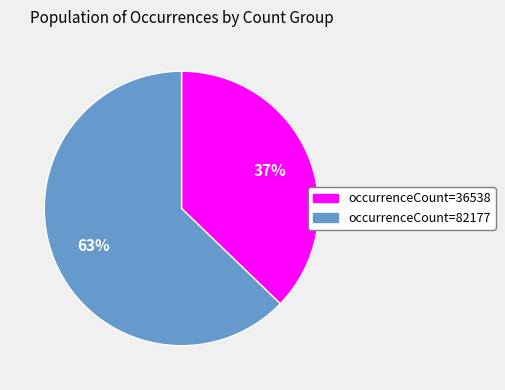

To the nearest percent, what percentage of the pie is occurrenceCount=82177?

63%